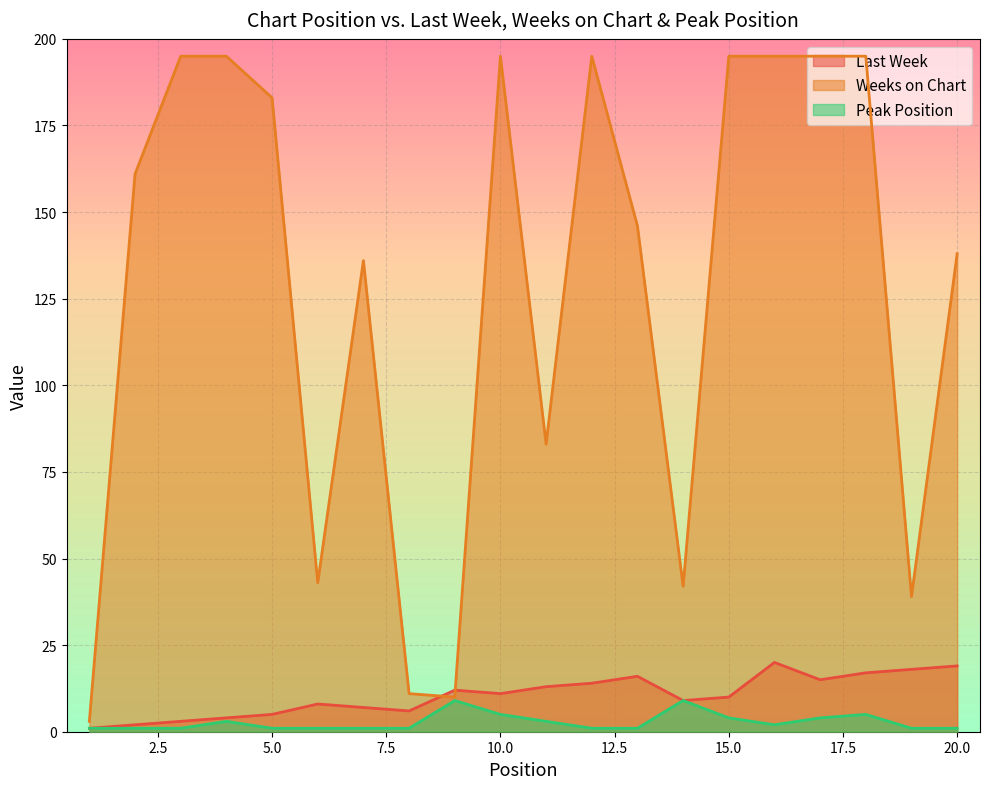

The value of Last Week at 8 is 6. True or false?

True